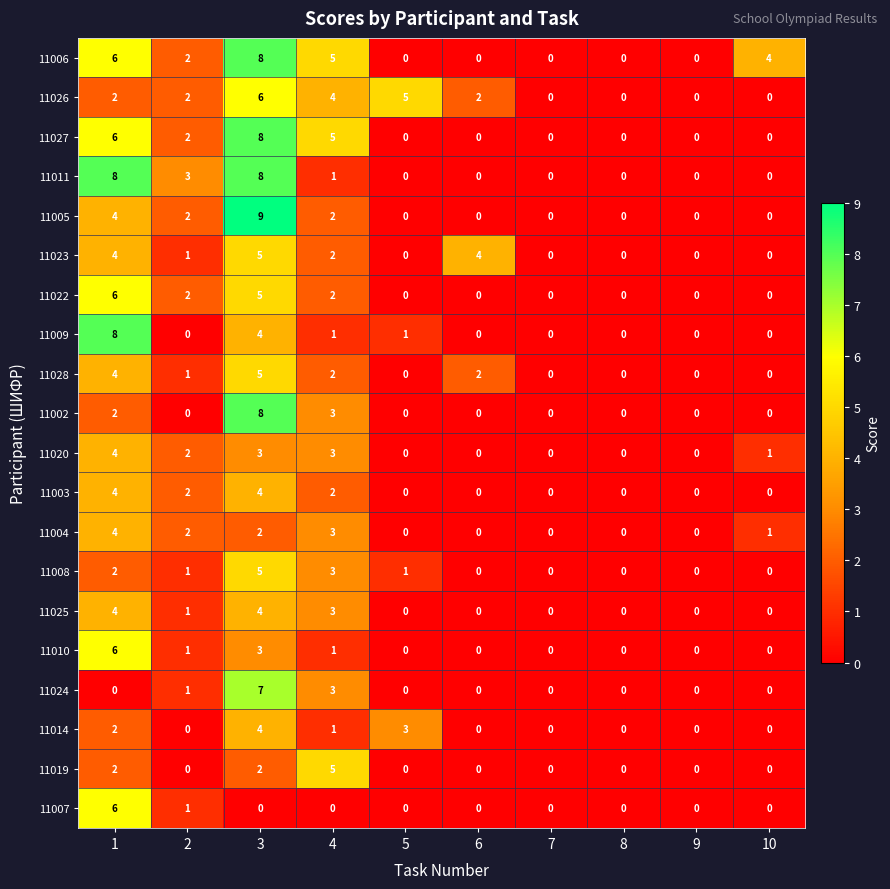

At which label is 11010 closest to 3?

3